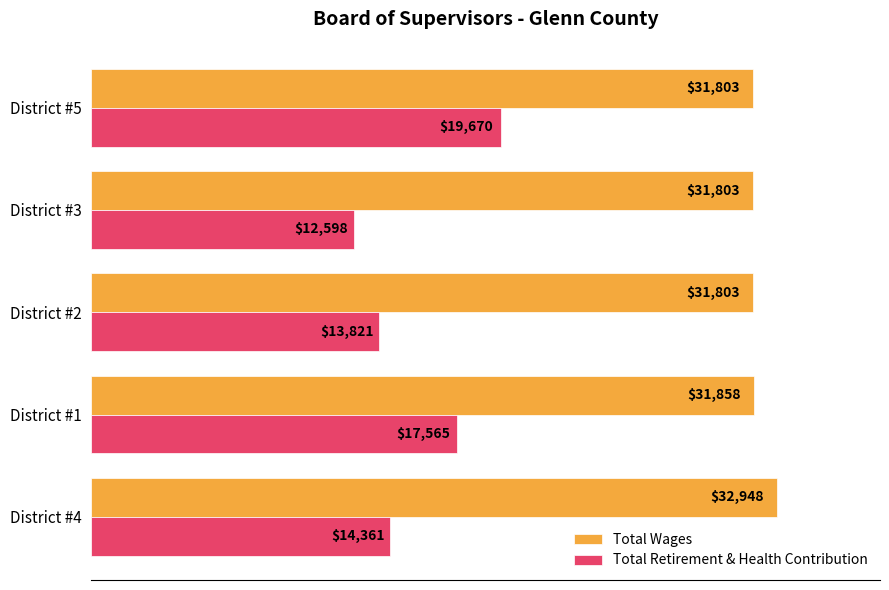

At which label is Total Retirement & Health Contribution closest to 16134?

District #1